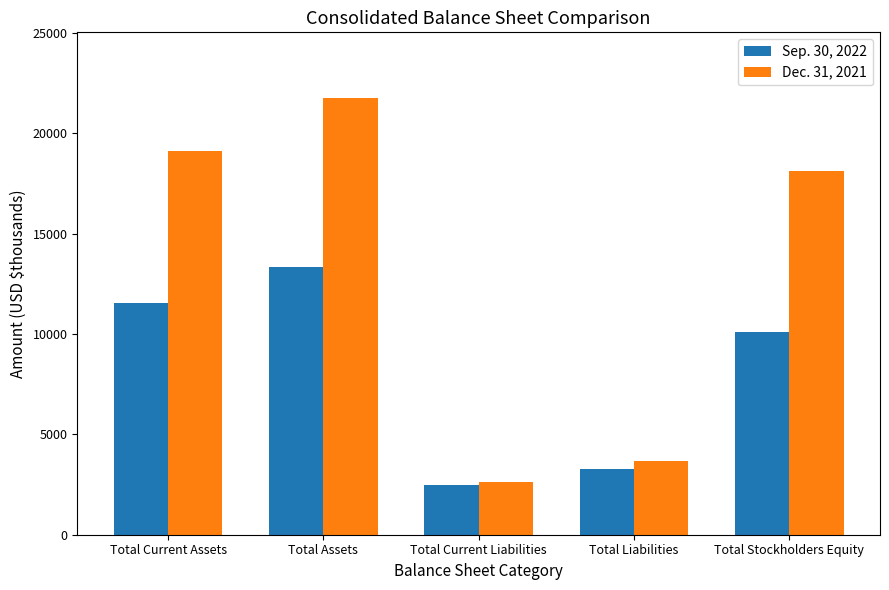

The Sep. 30, 2022 series shows 3259 at Total Liabilities. True or false?

True